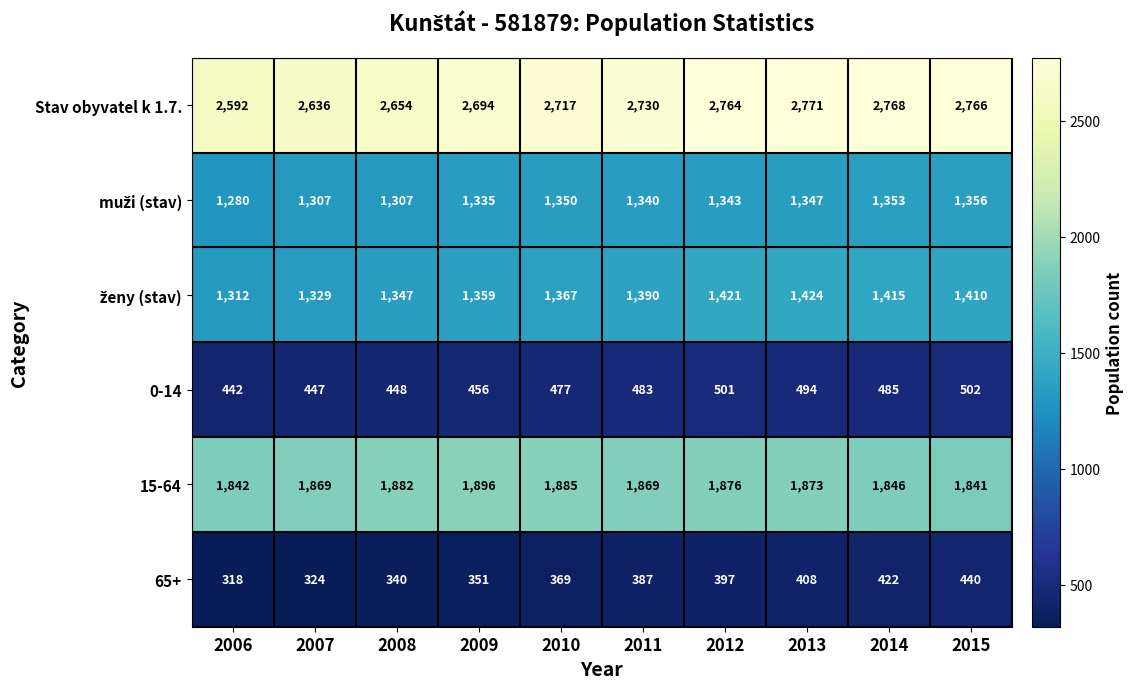

What is the minimum value shown in the chart?

318